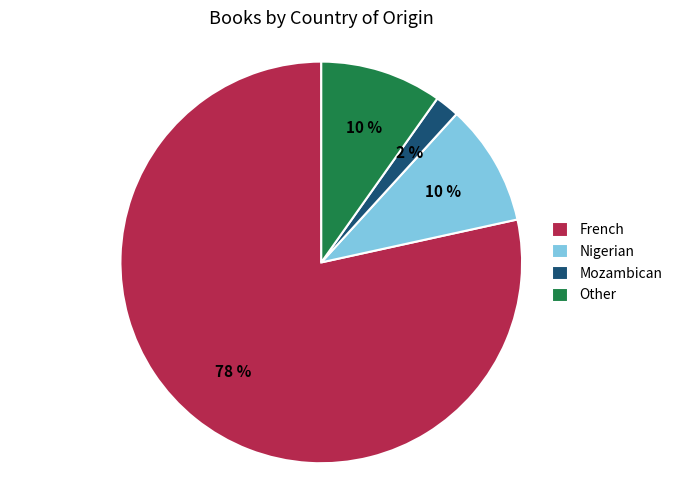

Which has a higher value, Mozambican or Other?

Other